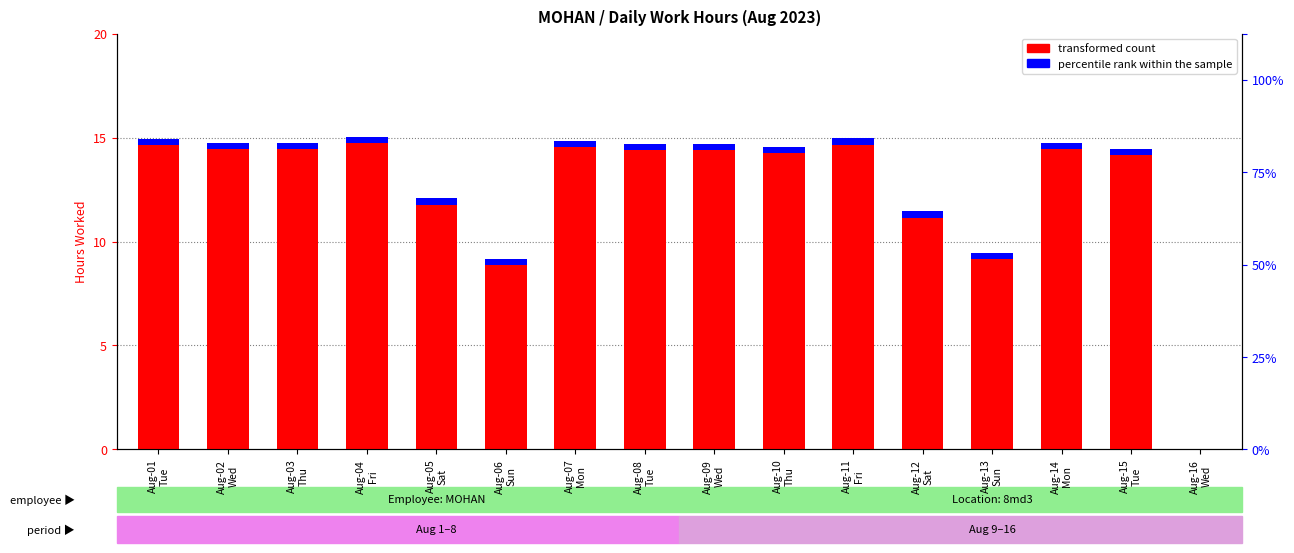

At which label does transformed count first exceed 14?

Aug-01
Tue